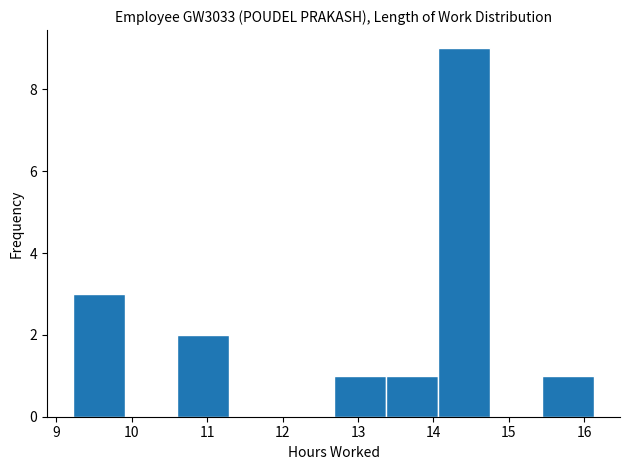

What is the height of the bar covering 13.4 to 14.1 on the x-axis? Neither the bar edges nor the heights are printed on the chart, so give them approximately, as read against the axes.

1